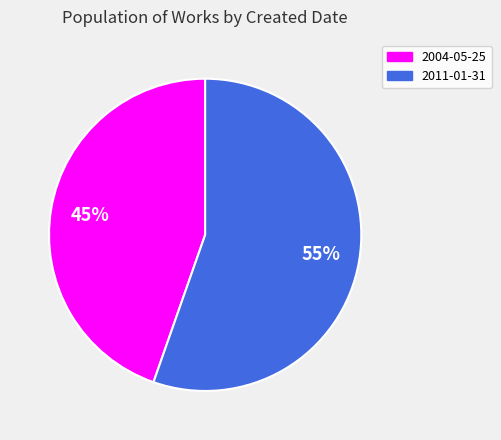

How many segments does this pie chart have?

2